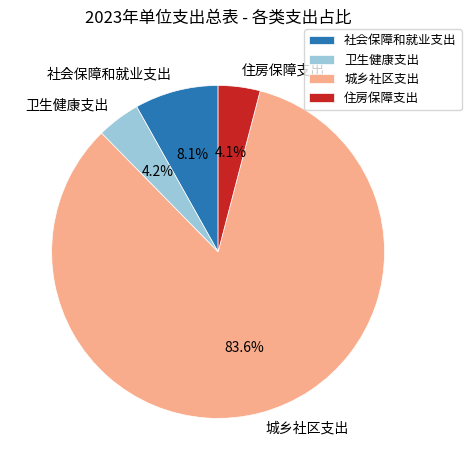

To the nearest percent, what is the combined percentage of 社会保障和就业支出 and 城乡社区支出?

92%